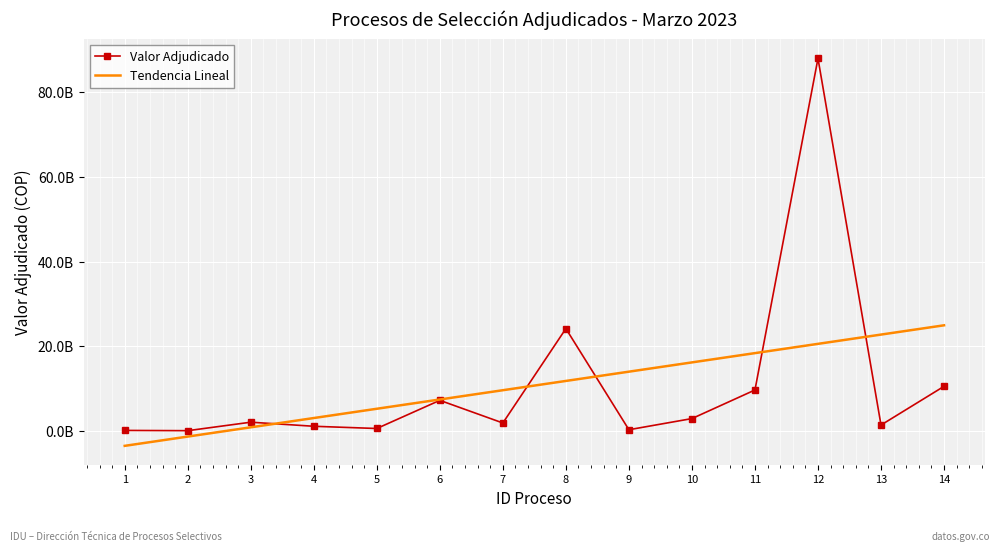

What are all the series names shown in the legend?

Valor Adjudicado, Tendencia Lineal